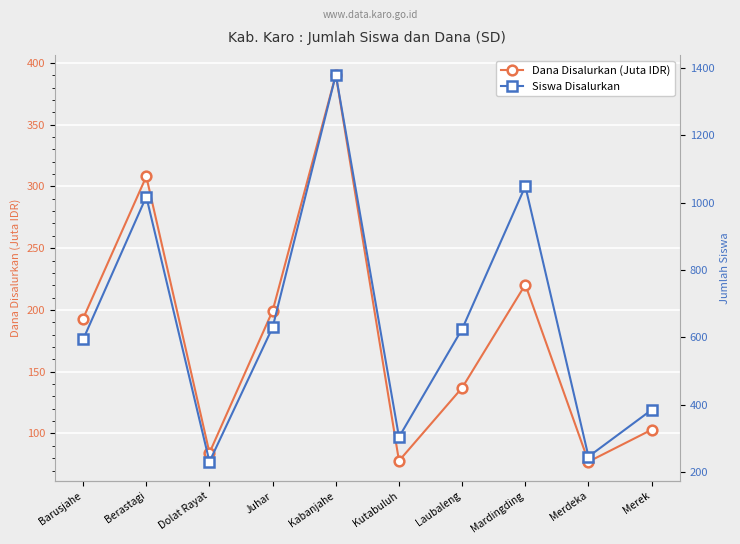

How many values in the Siswa Disalurkan series are below 625?

5